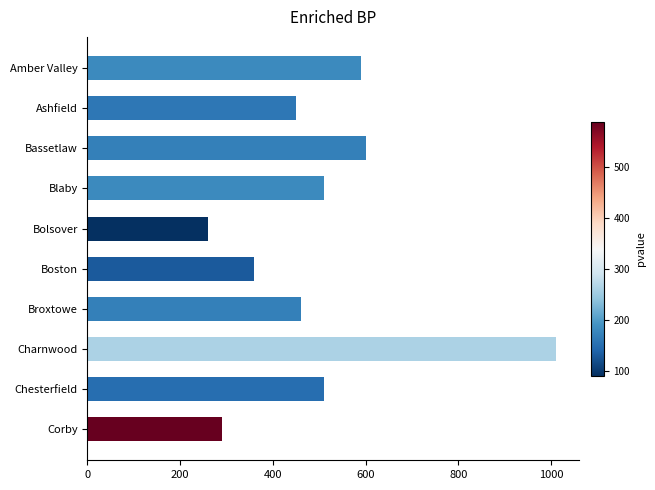

What is the label of the 2nd bar from the top?

Ashfield